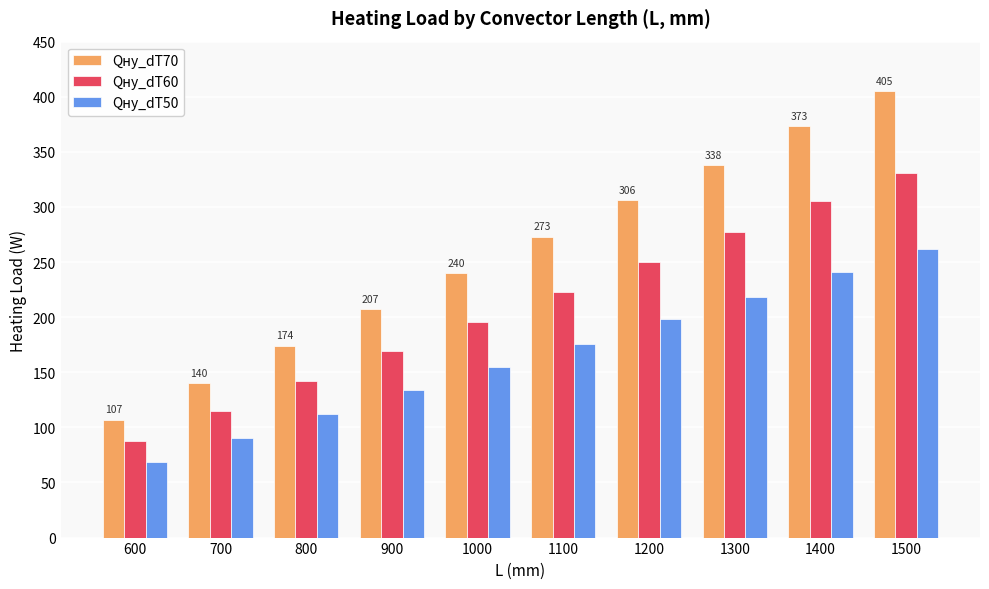

Which label corresponds to the largest value in the chart?

1500